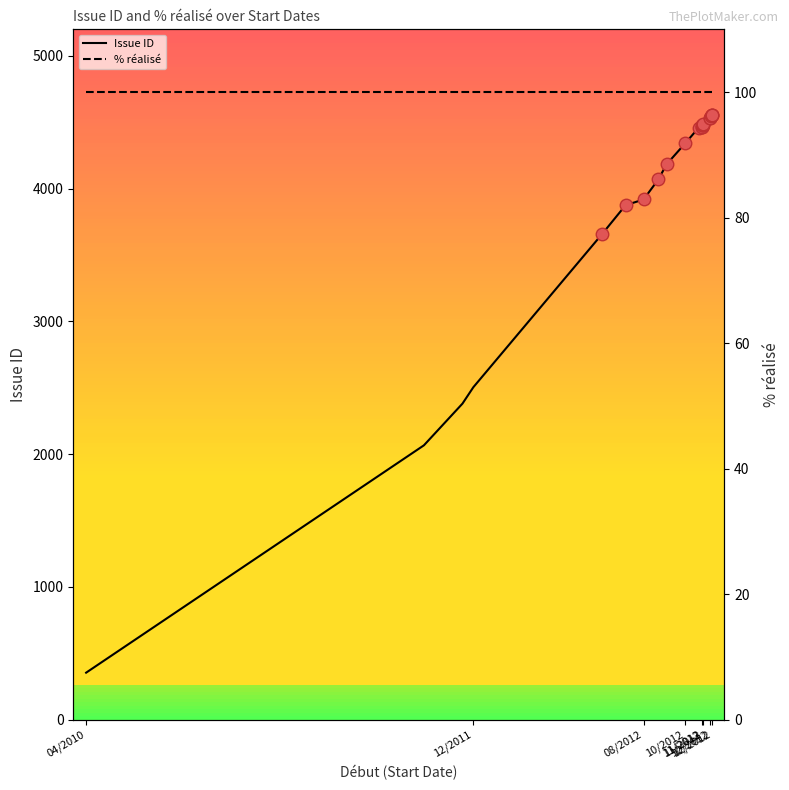

What are all the series names shown in the legend?

Issue ID, % réalisé